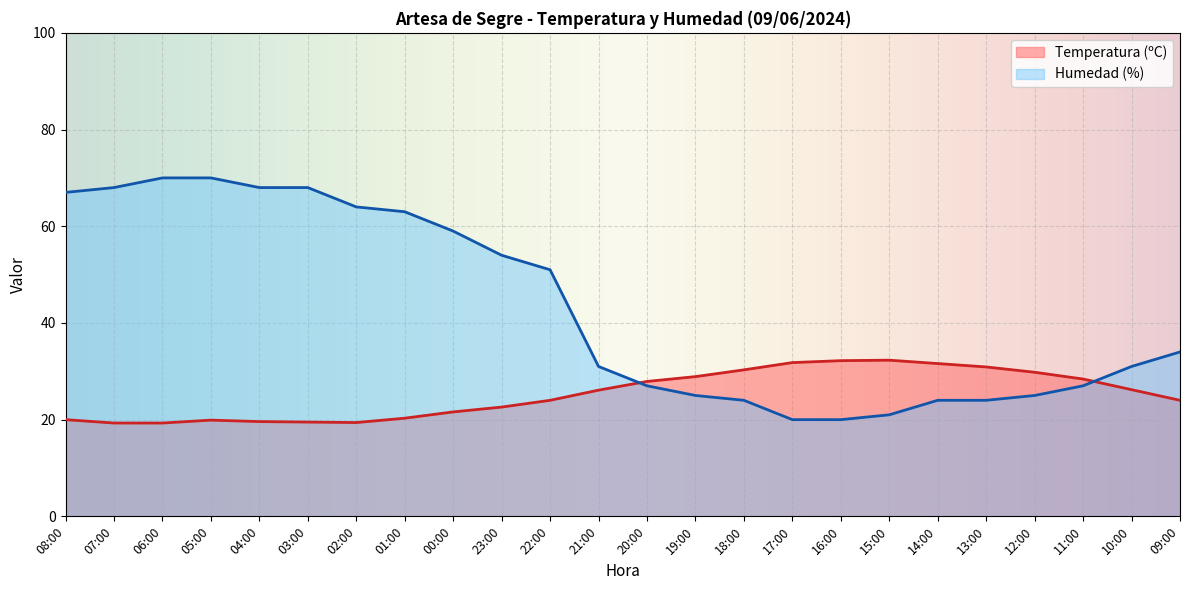

Which label corresponds to the smallest value in the chart?

07:00